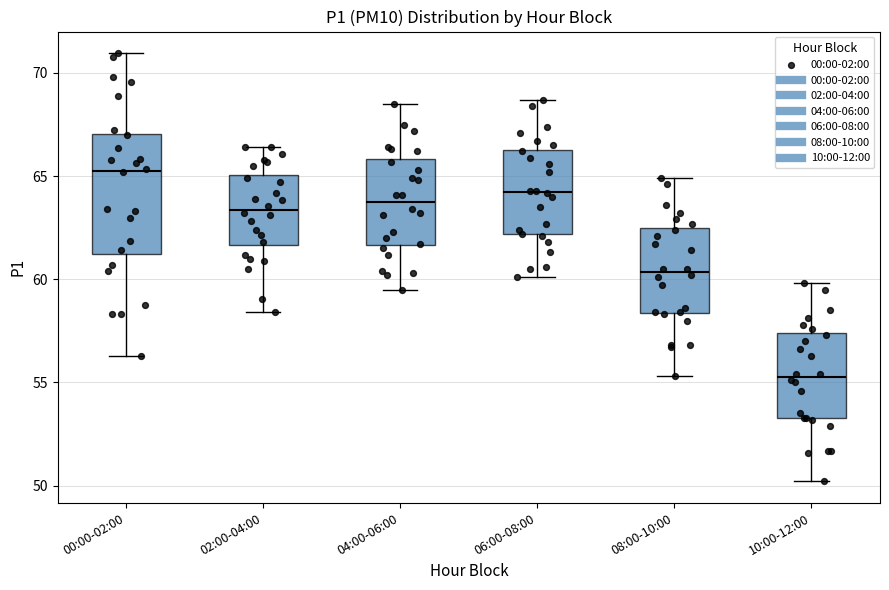

Which box is the tallest, from its lower edge to its upper edge?

00:00-02:00